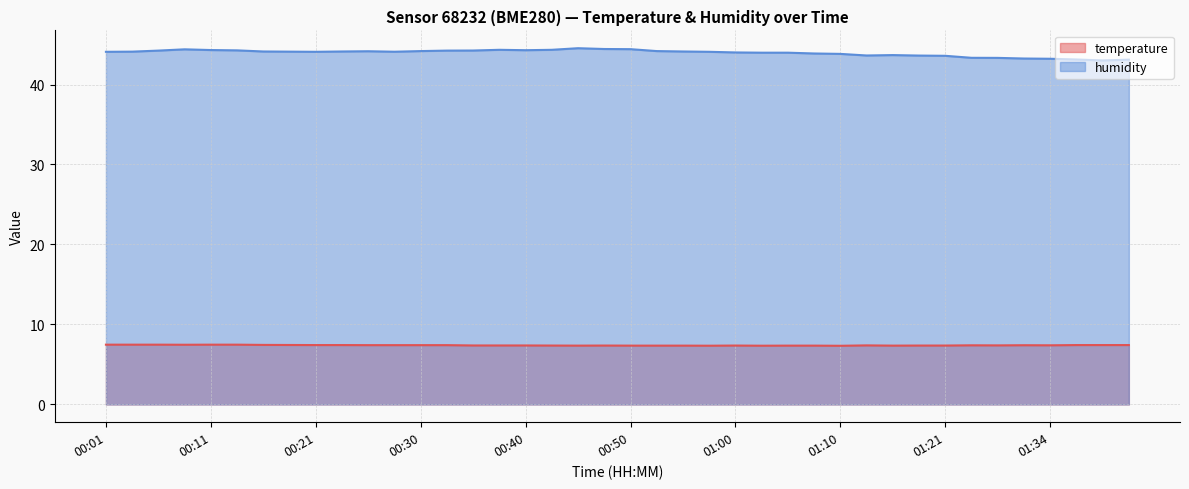

Rank the series by their maximum value, from lowest to highest.

temperature, humidity